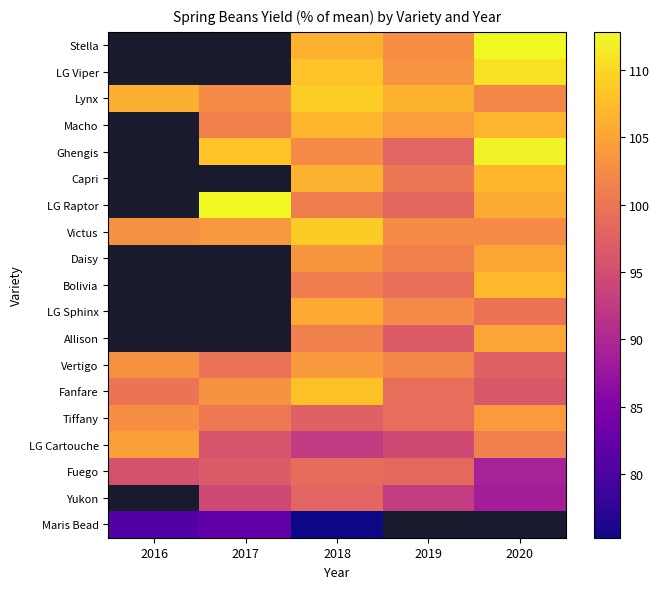

Count the number of categories in the chart.

5